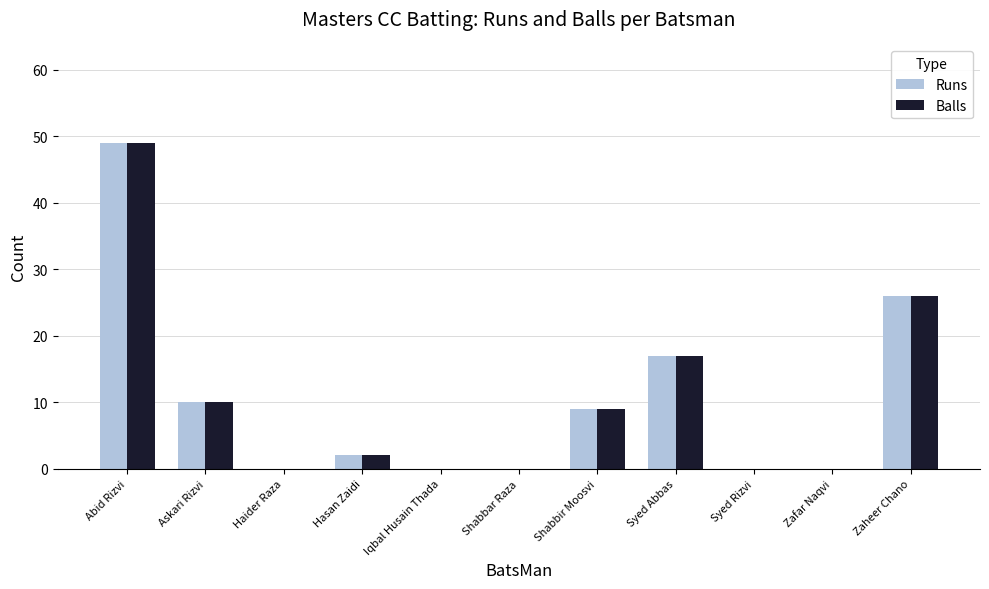

Are the bars grouped side by side (vs. stacked)?

Yes